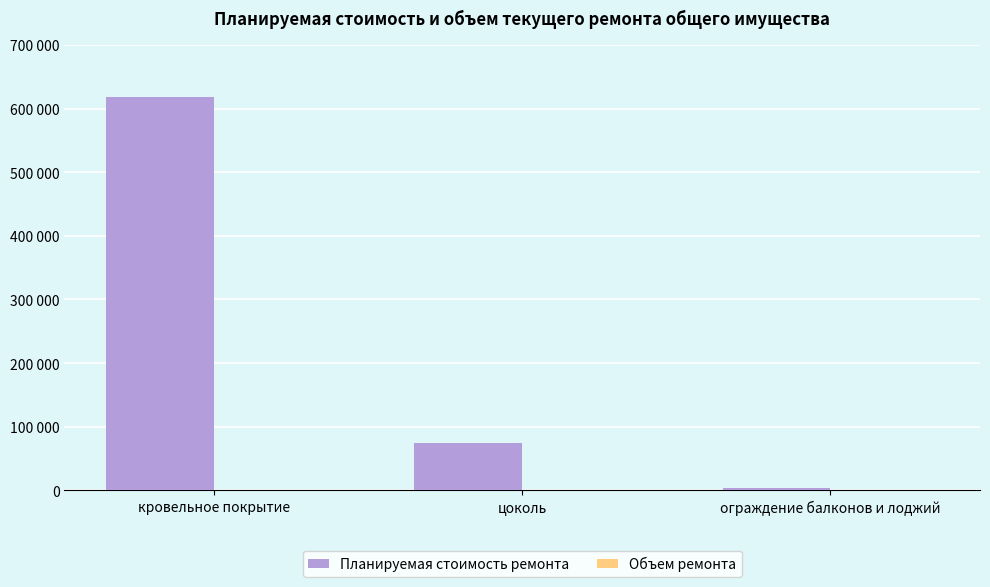

Count the number of data series in this chart.

2